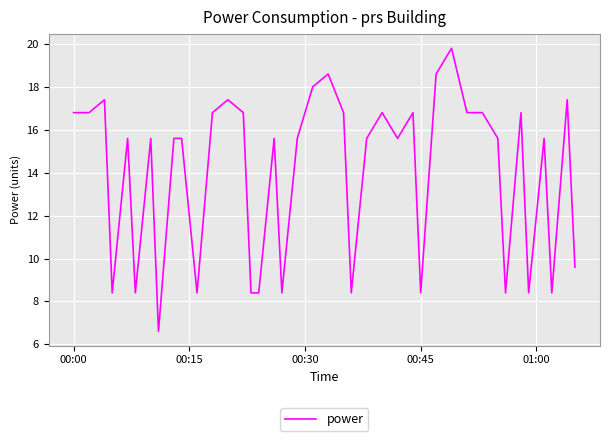

What is the greatest value displayed?

19.8